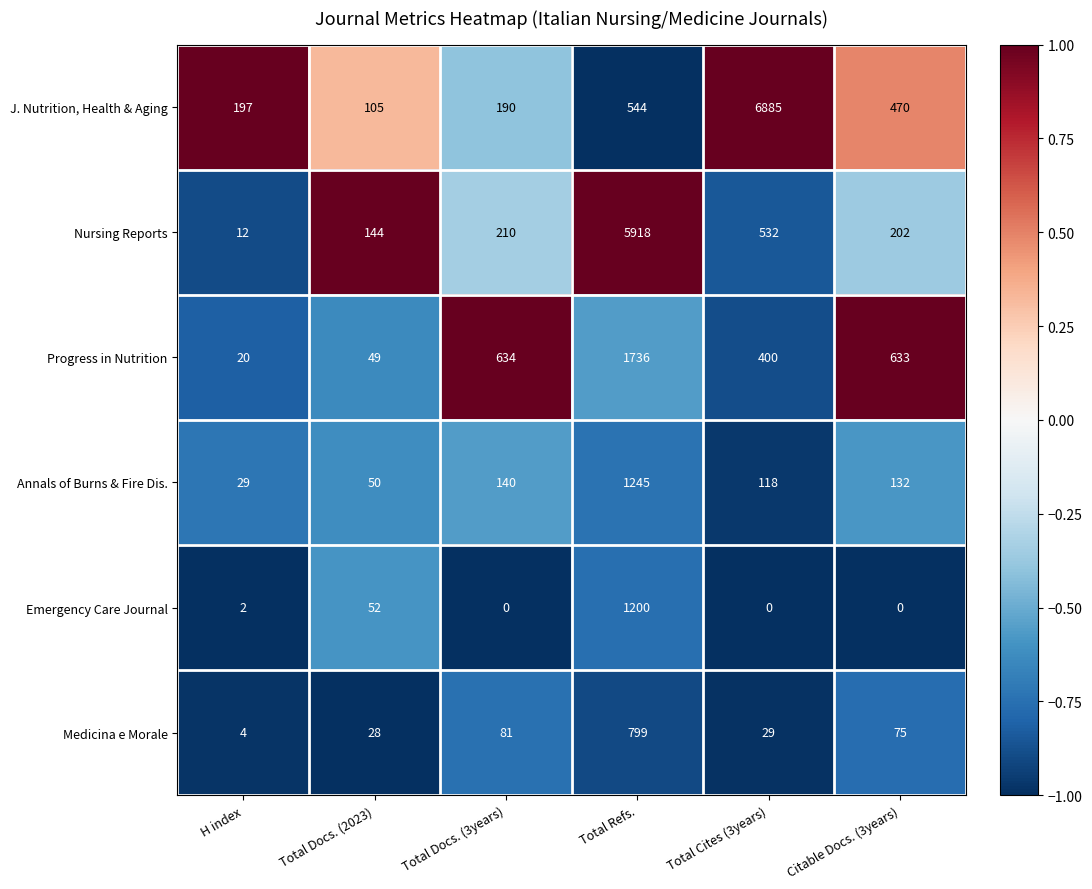

What is the highest value of the Annals of Burns & Fire Dis. series?

1245